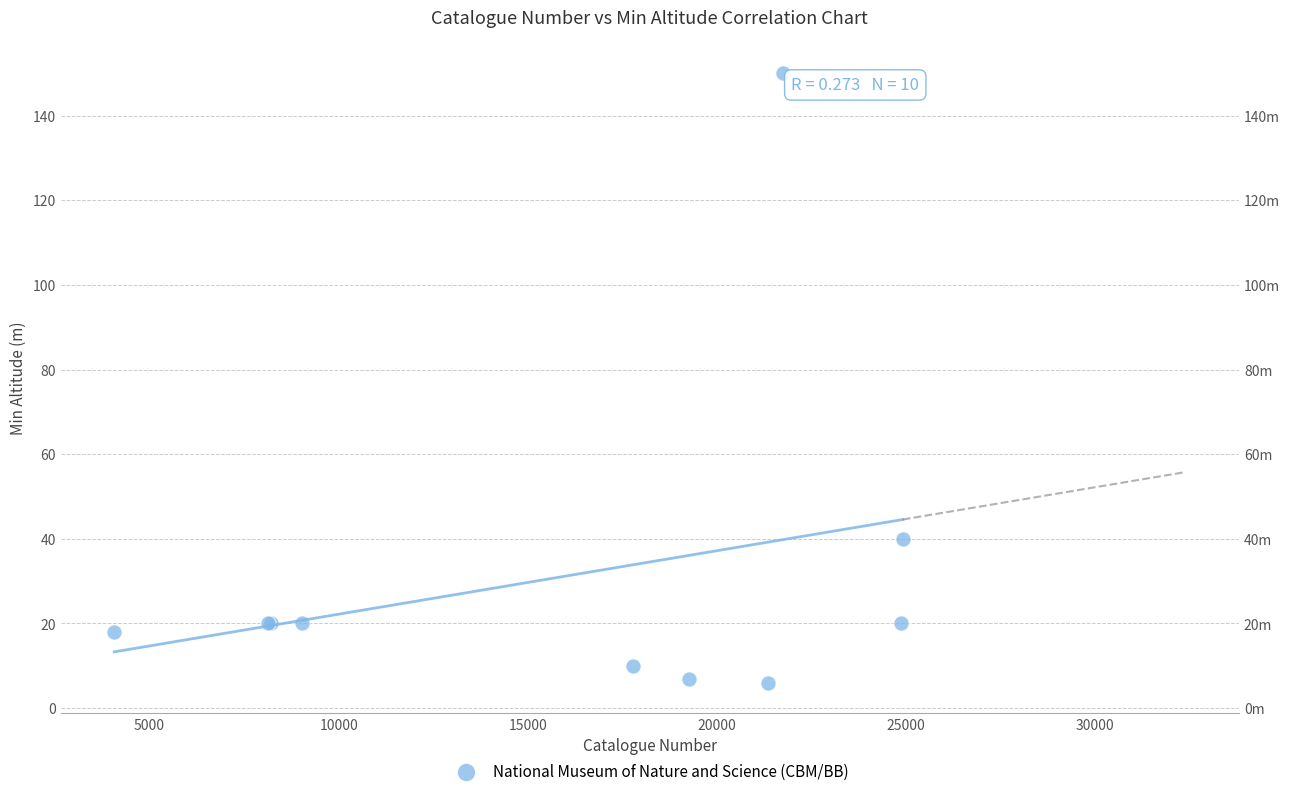

What Y value in the scatter plot is closest to 78?

40